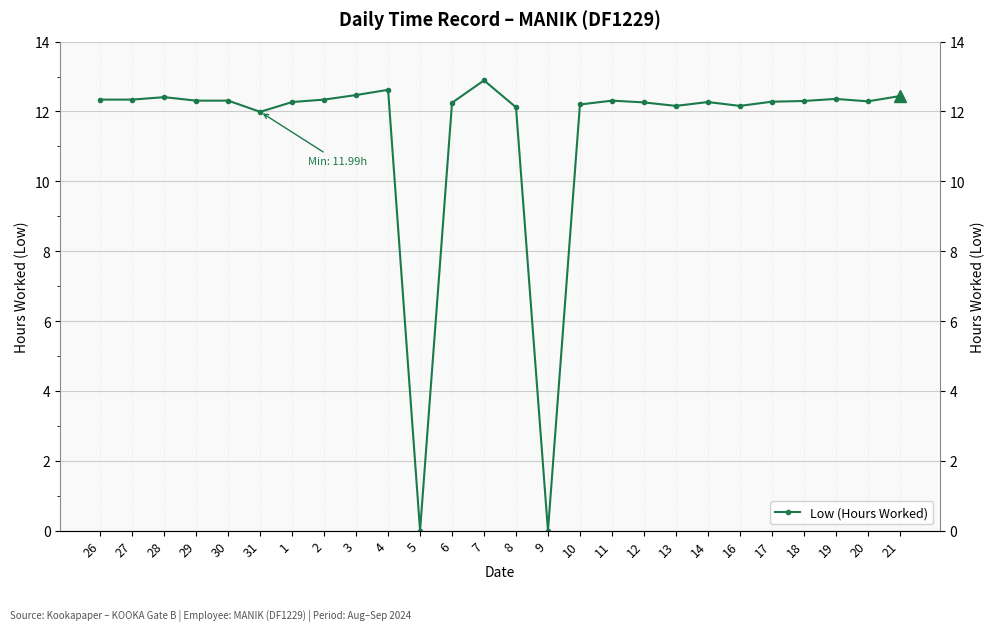

At which category does the chart reach its minimum across all series?

5